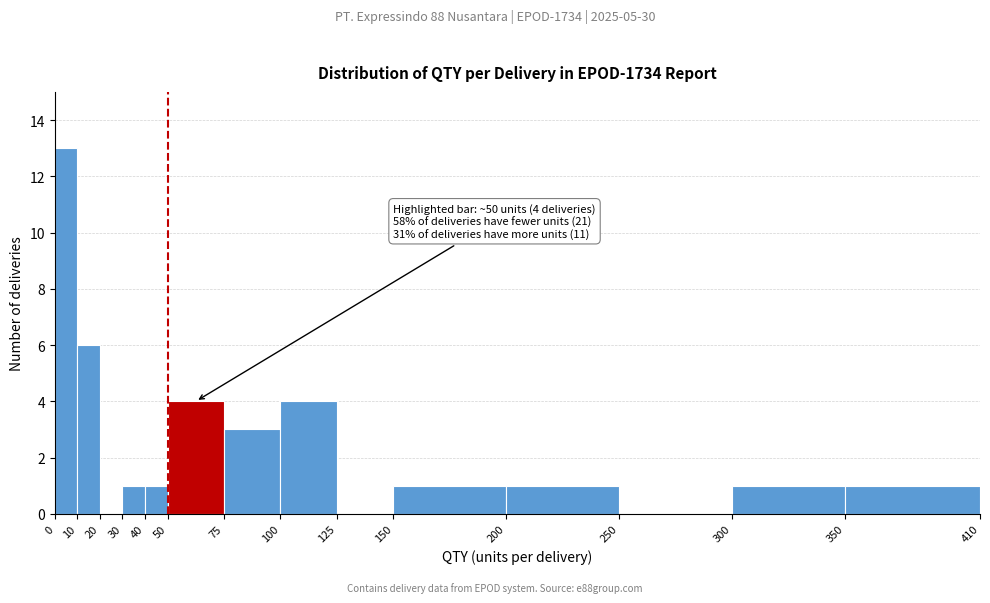

Which range on the x-axis has the tallest bar?

0 to 10